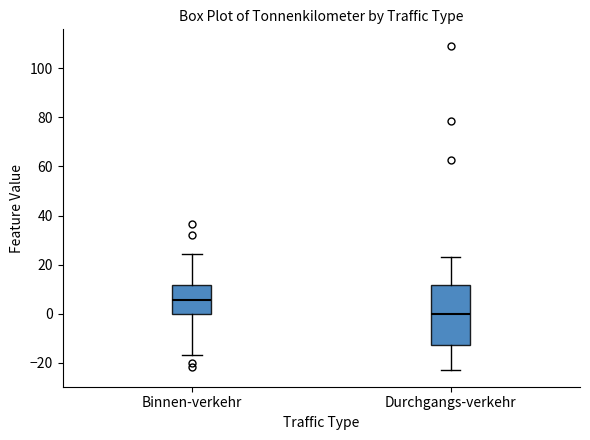

Where is the lower edge of the box for Binnen-verkehr on the y-axis? The values are not printed on the chart, so give them approximately, as read against the axis.

0